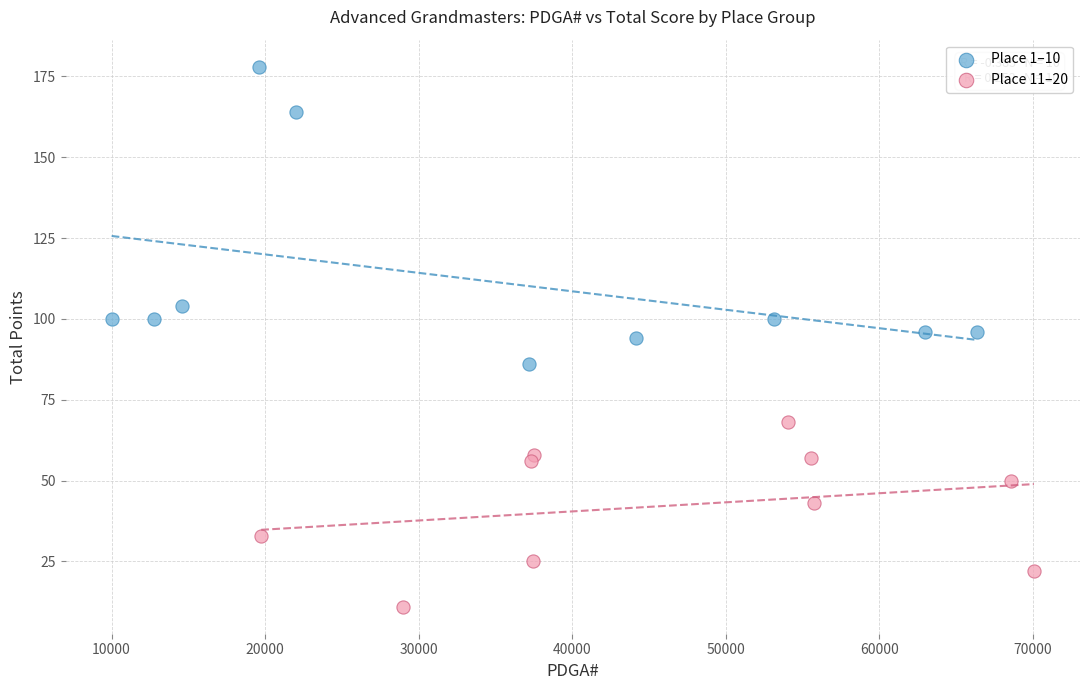

Which series contains the lowest Y value?

Place 11–20